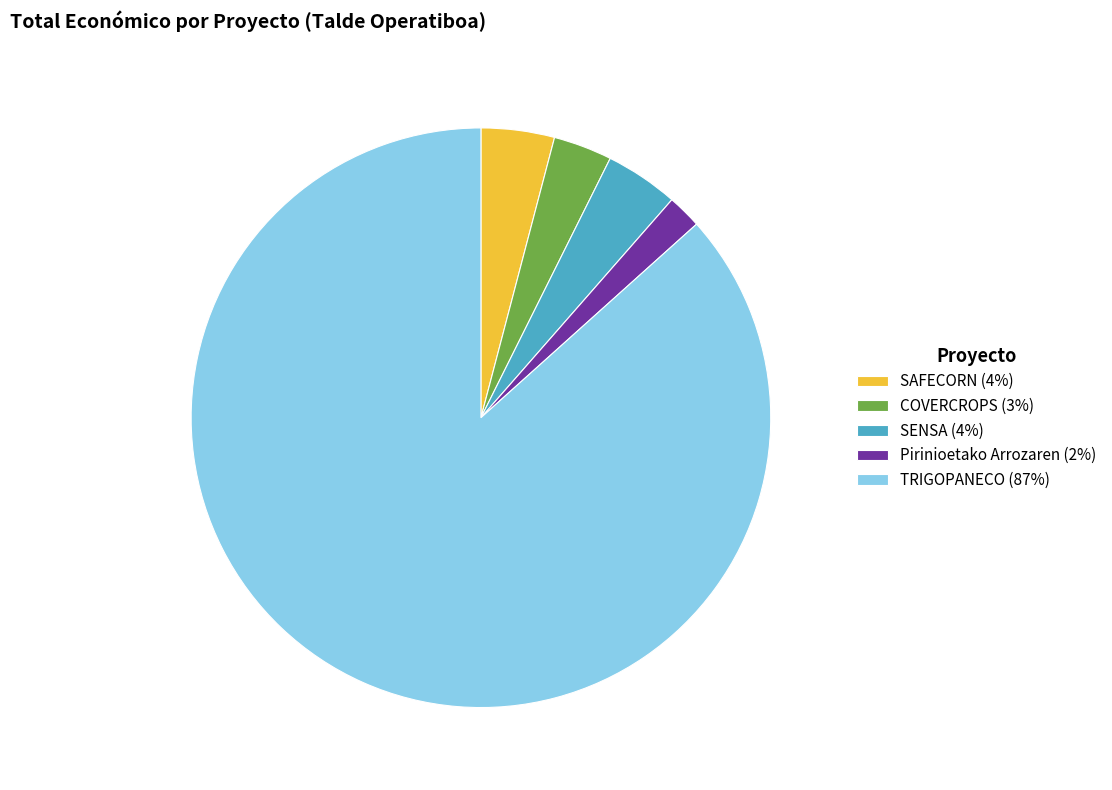

Count the number of slices in the pie.

5